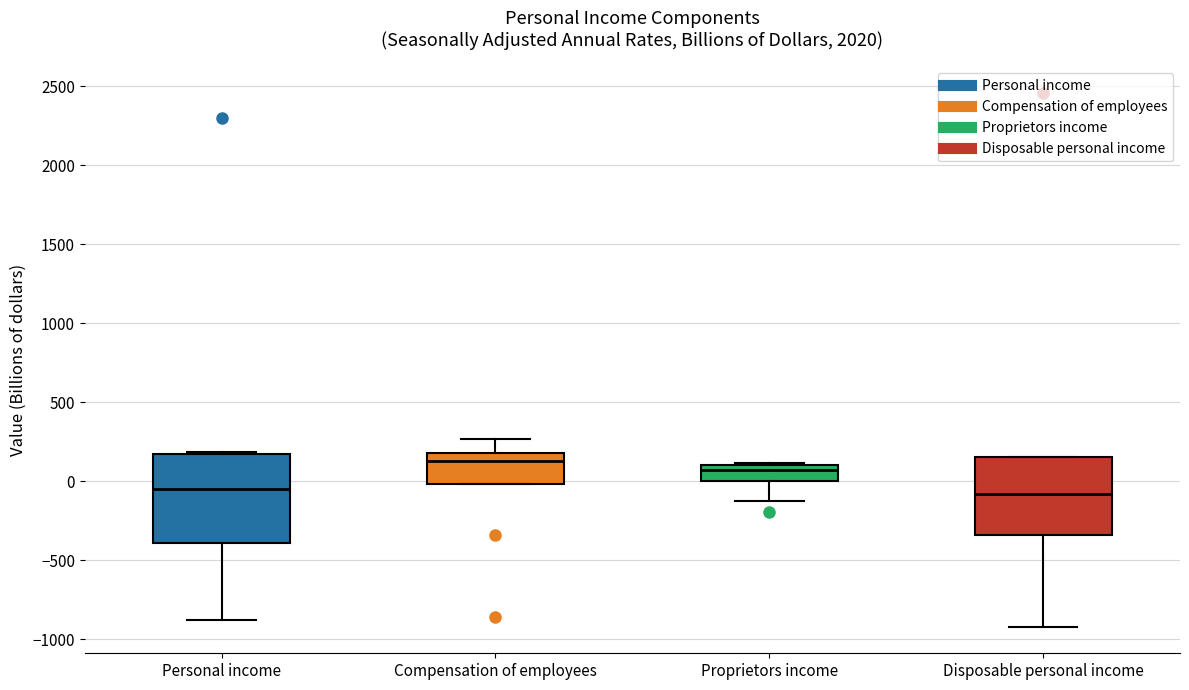

Comparing the boxes themselves (not the whiskers), which one is the tallest?

Personal income